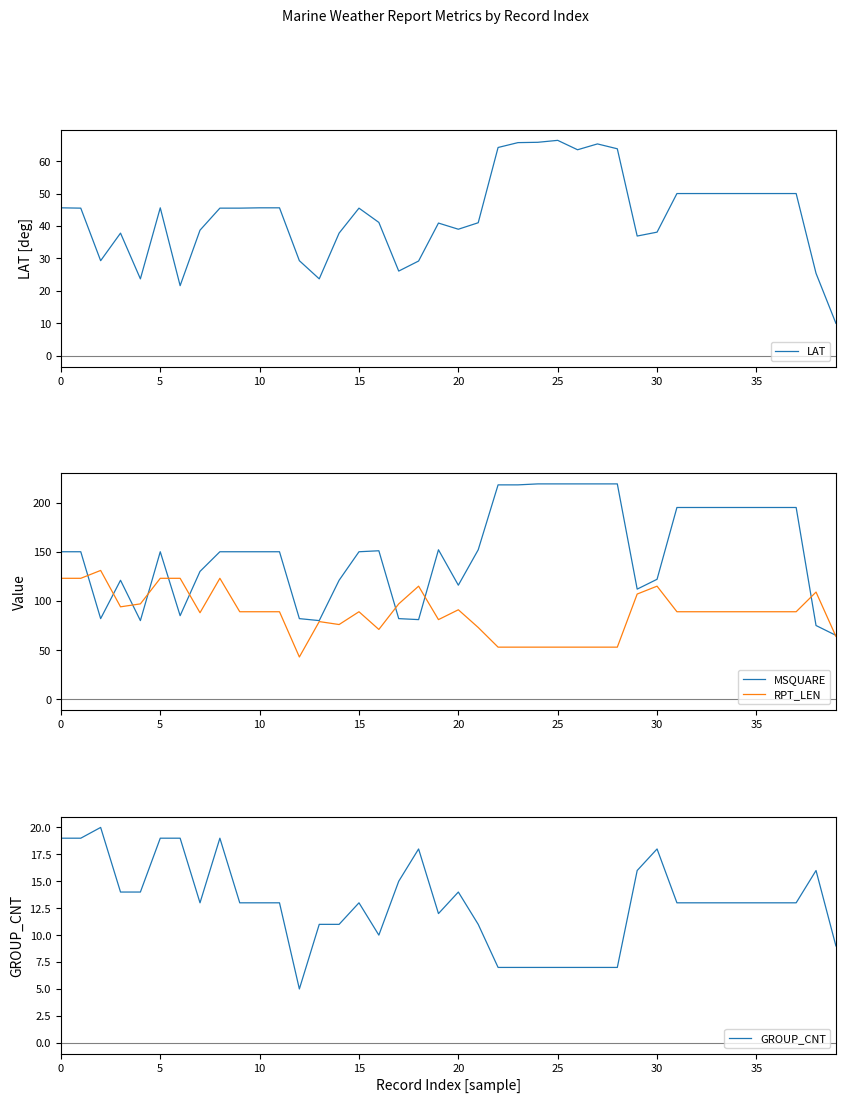

In GROUP_CNT, how many points are higher than both neighbors (excluding endpoints)?

7